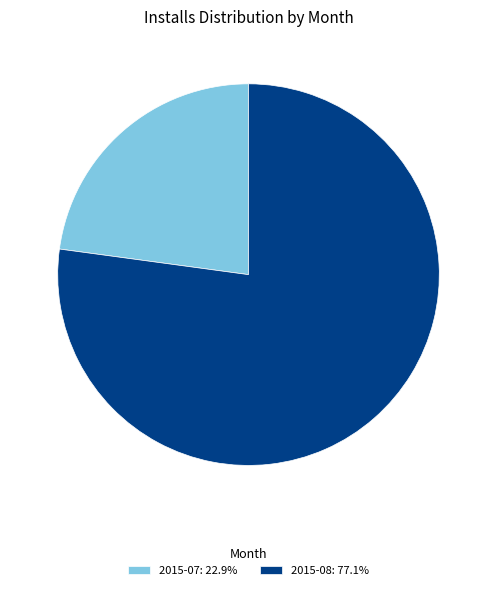

Is there any slice that represents more than half of the pie?

Yes